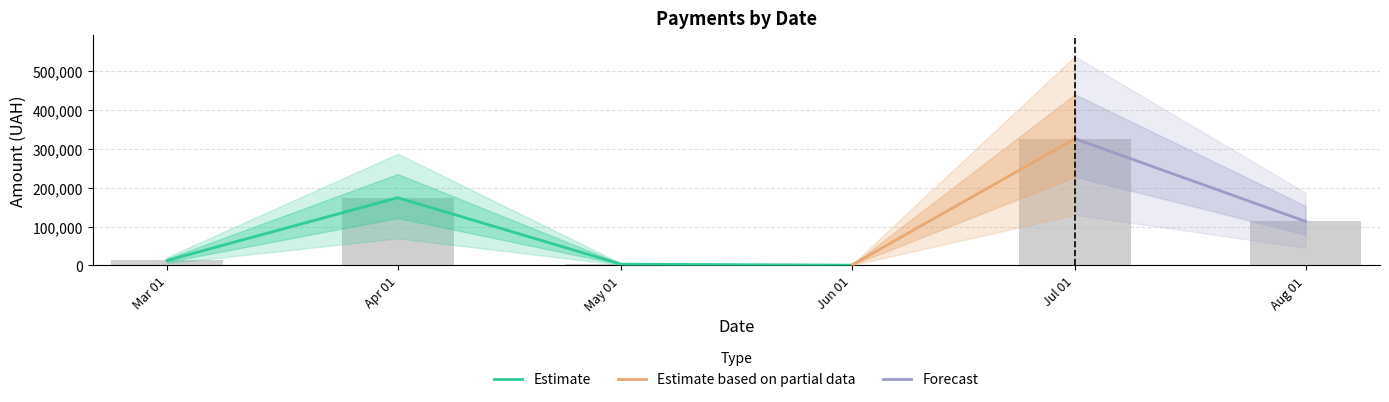

Are the bars horizontal?

No